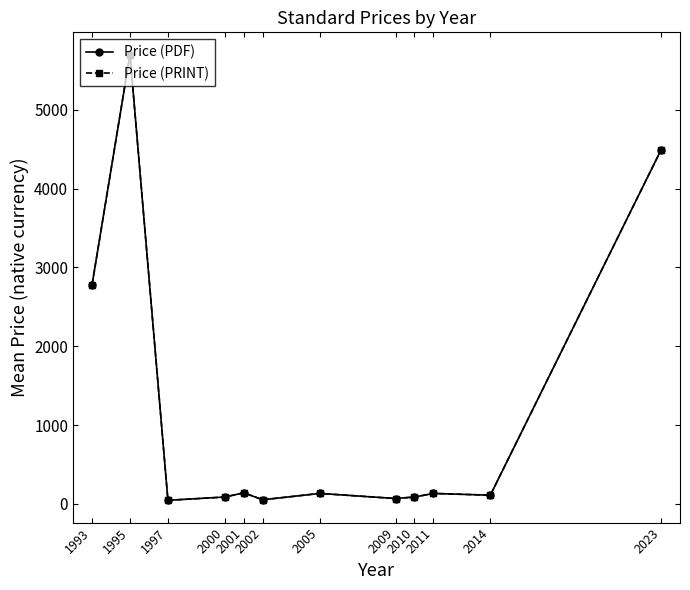

True or false: Price (PDF) has a value of 79.7 at 2005.

False